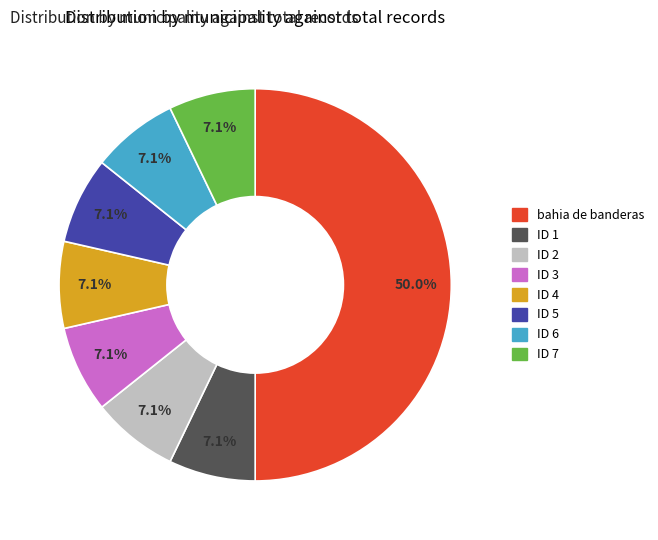

Is ID 4 the majority of the pie?

No